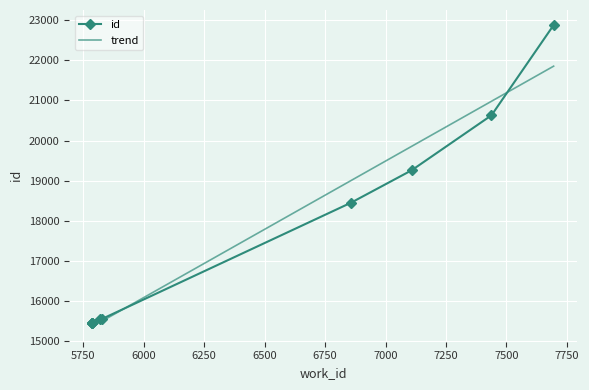

How many intersections are there between id and trend?

2